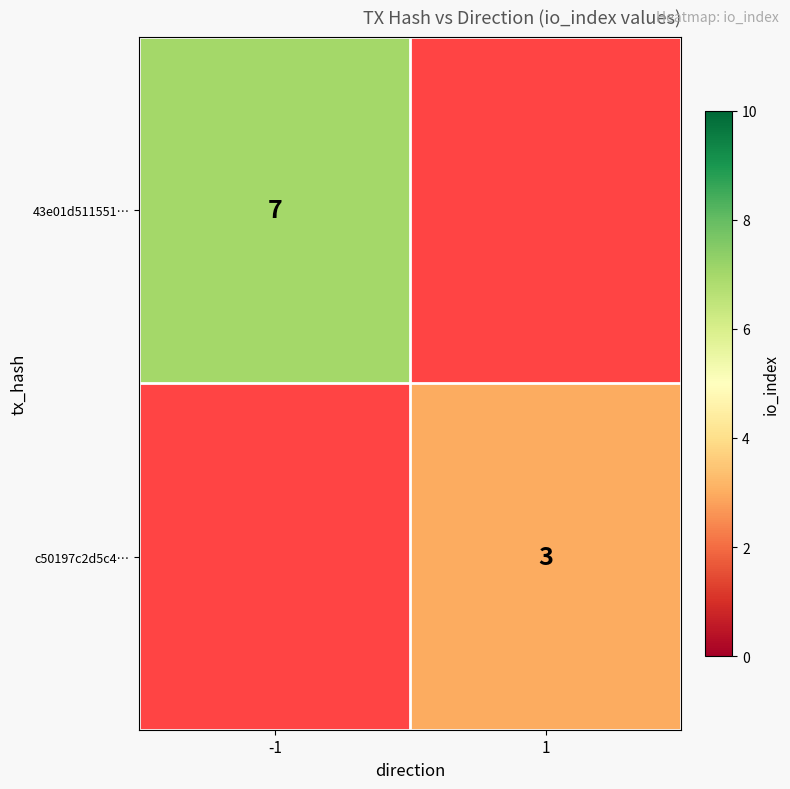

Is it true that c50197c2d5c4… equals 3 at 1?

True